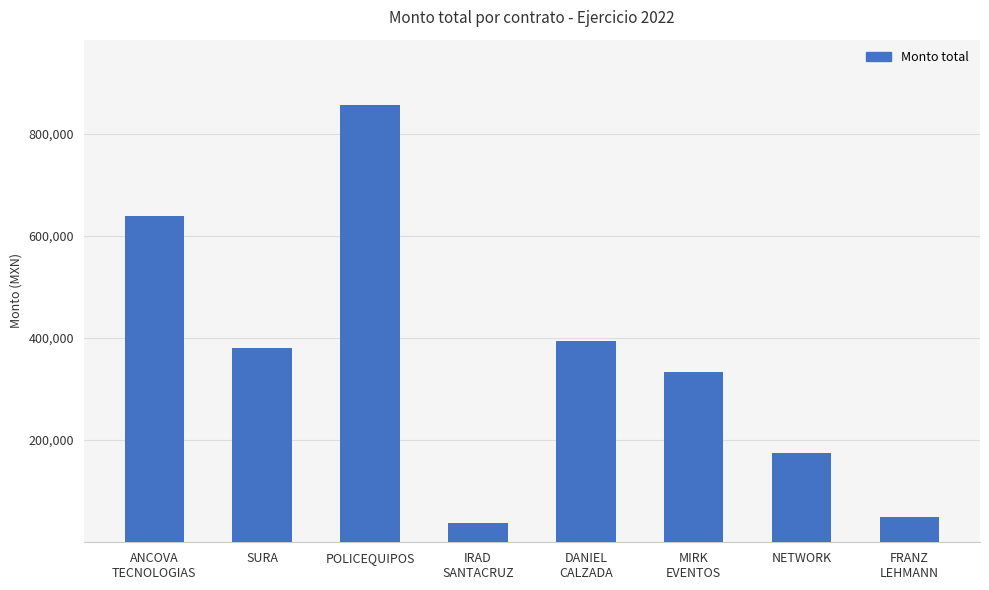

The chart shows a value of 11884.8 at FRANZ
LEHMANN. True or false?

False